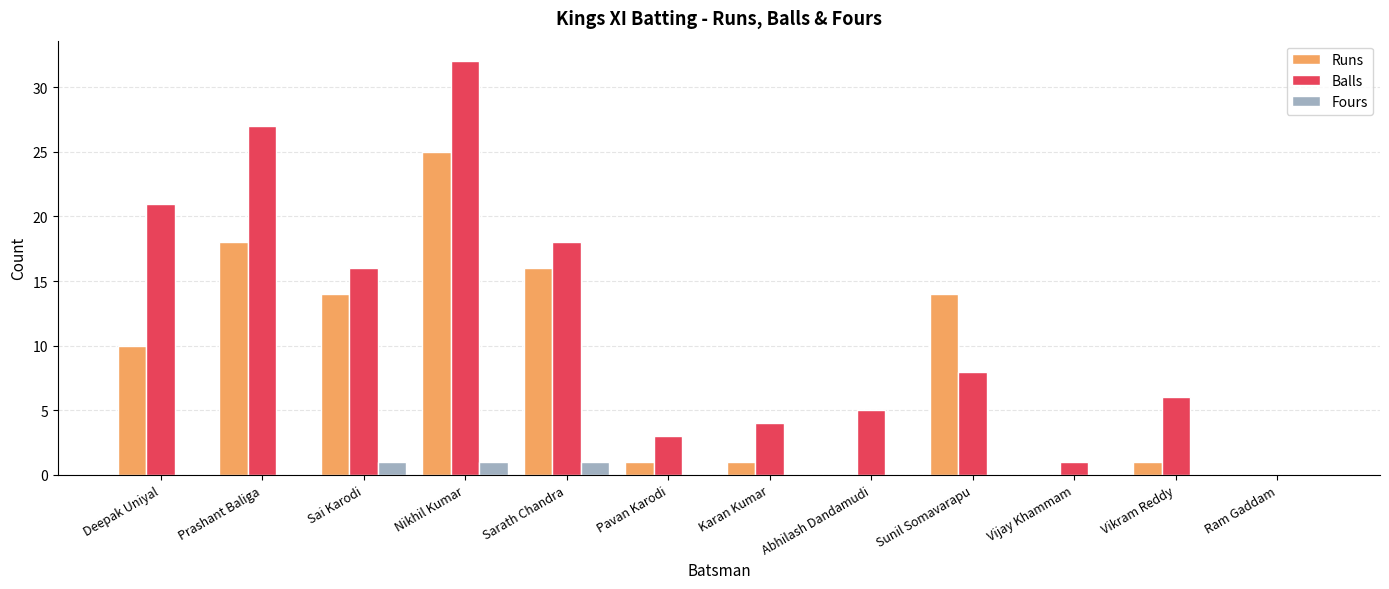

Which category has the highest value in the Runs series?

Nikhil Kumar